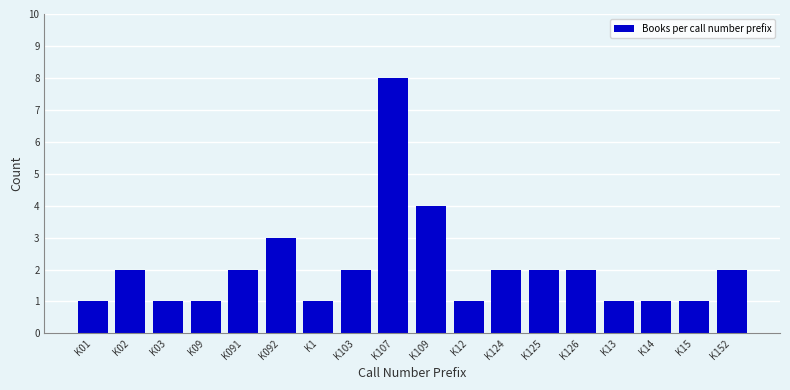

Reading right to left, transcribe all the data shown in this chart.

K152=2	K15=1	K14=1	K13=1	K126=2	K125=2	K124=2	K12=1	K109=4	K107=8	K103=2	K1=1	K092=3	K091=2	K09=1	K03=1	K02=2	K01=1